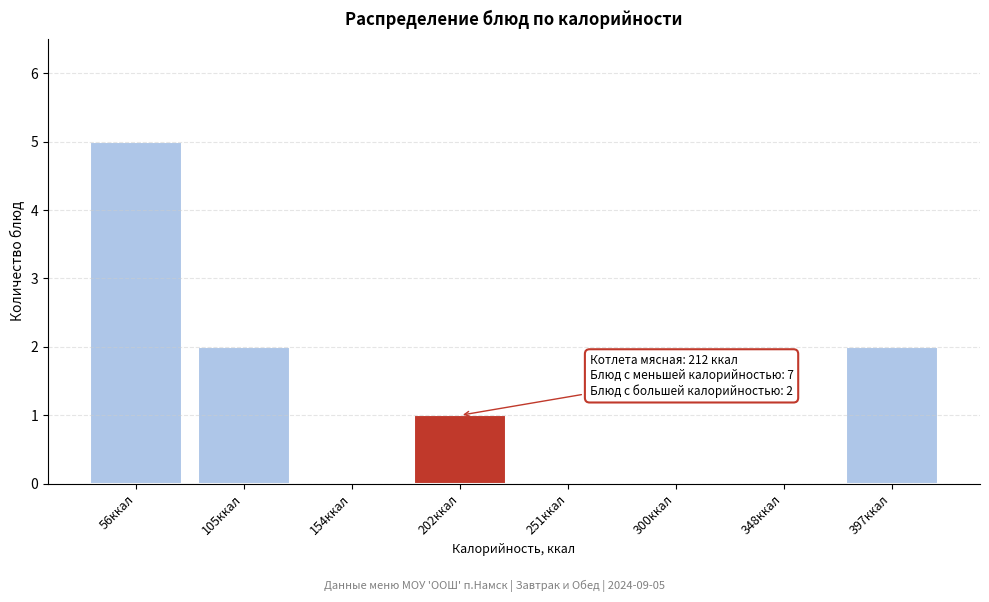

Reading left to right, extract all data points from this chart.

56ккал=5	105ккал=2	154ккал=0	202ккал=1	251ккал=0	300ккал=0	348ккал=0	397ккал=2